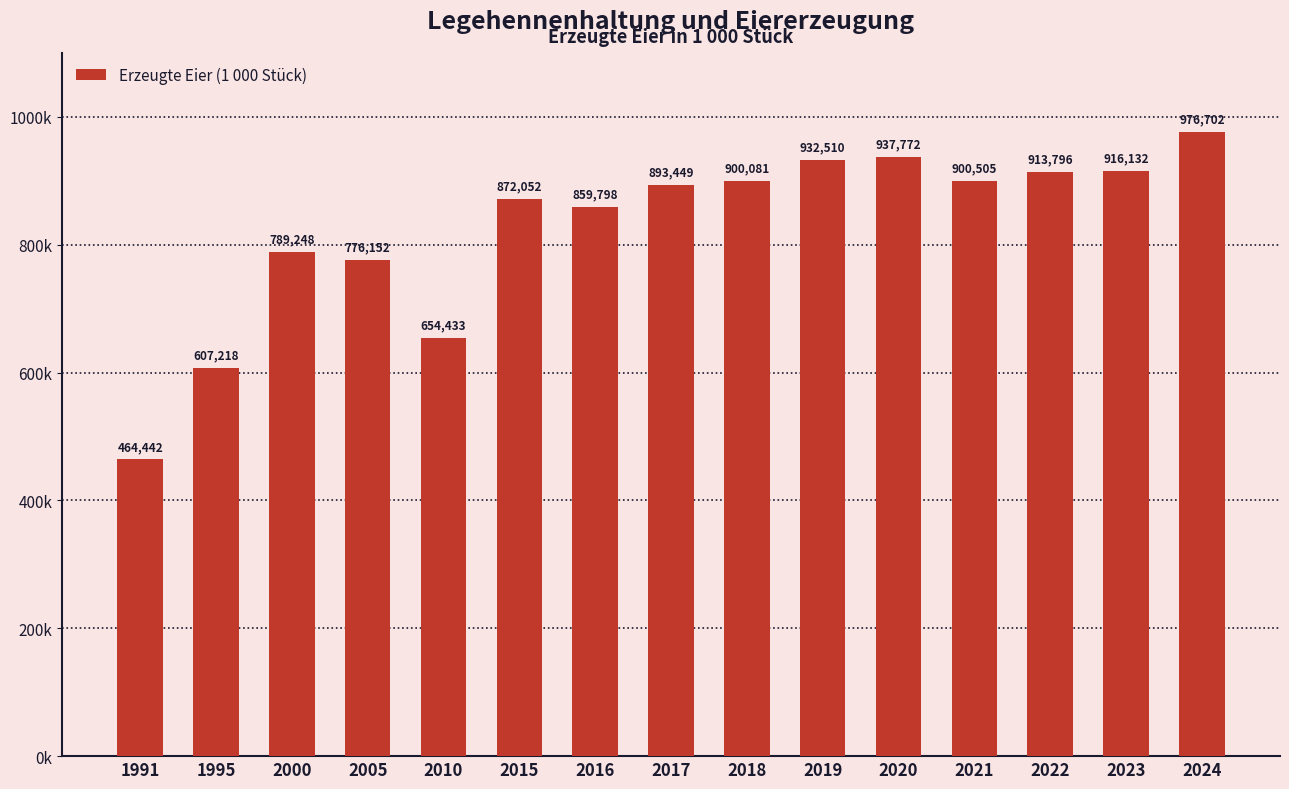

What is the sum of the values at 2020 and 2017?

1831221